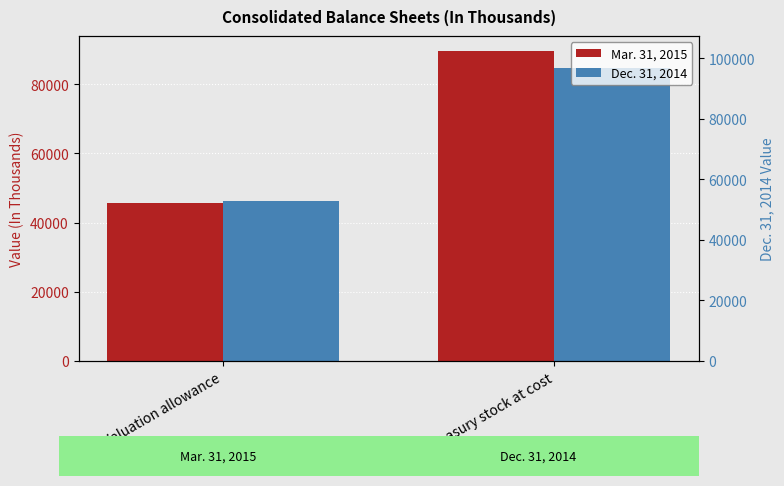

The value of Mar. 31, 2015 at Valuation allowance is 25182. True or false?

False